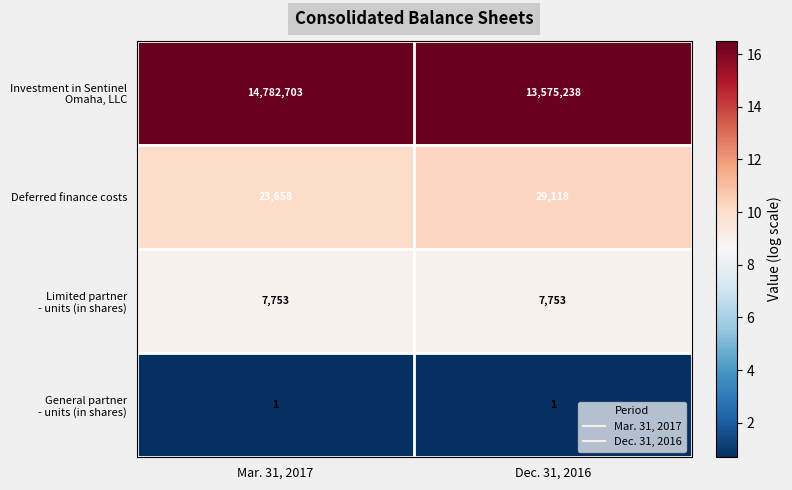

What is the sum of all Deferred finance costs values?

52776